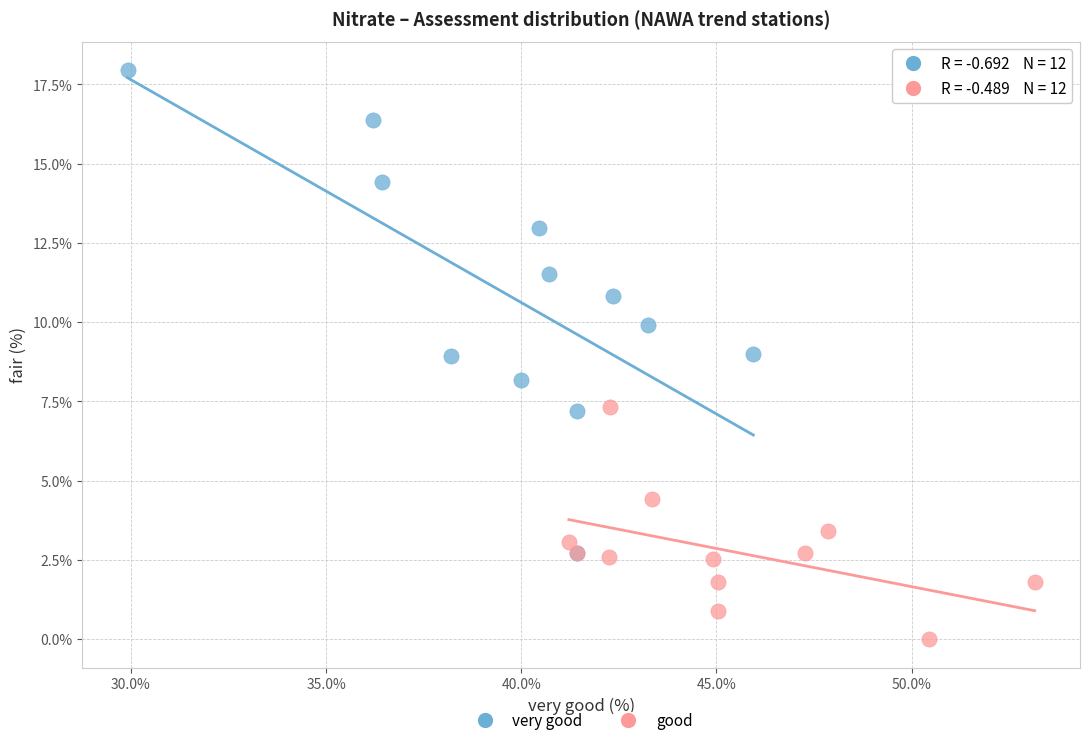

Which series has the largest Y range (max minus min)?

very good